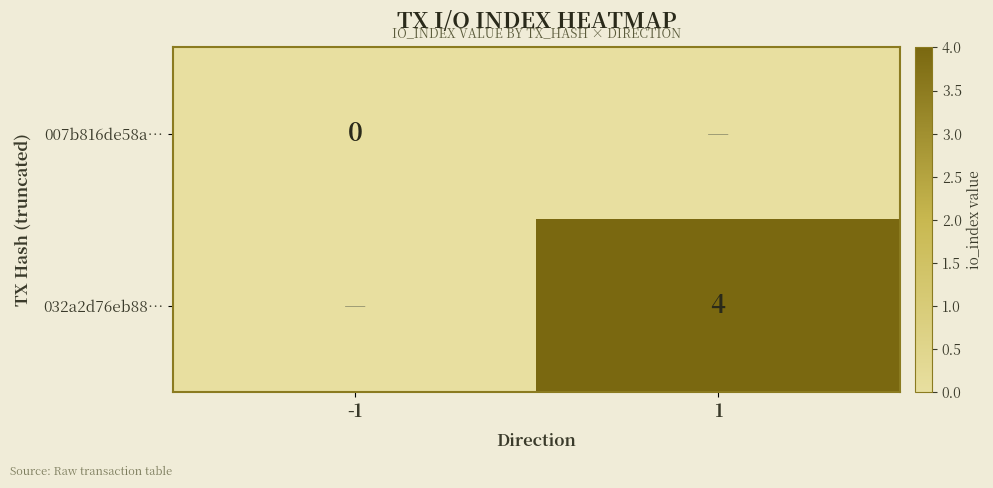

True or false: 032a2d76eb88… has a value of 4 at 1.

True